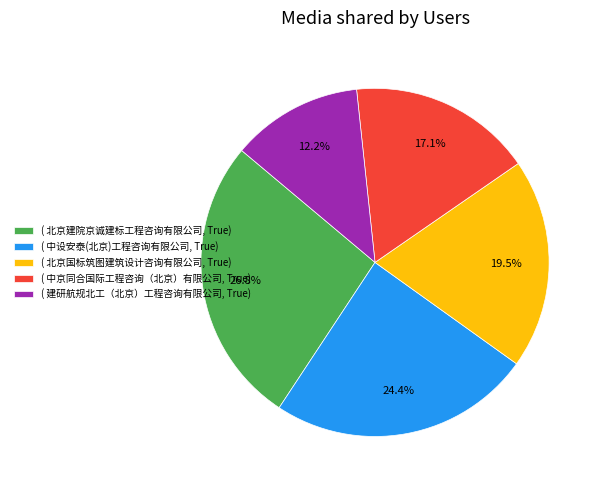

Rank the categories by value from highest to lowest.

( 北京建院京诚建标工程咨询有限公司, True), ( 中设安泰(北京)工程咨询有限公司, True), ( 北京国标筑图建筑设计咨询有限公司, True), ( 中京同合国际工程咨询（北京）有限公司, True), ( 建研航规北工（北京）工程咨询有限公司, True)